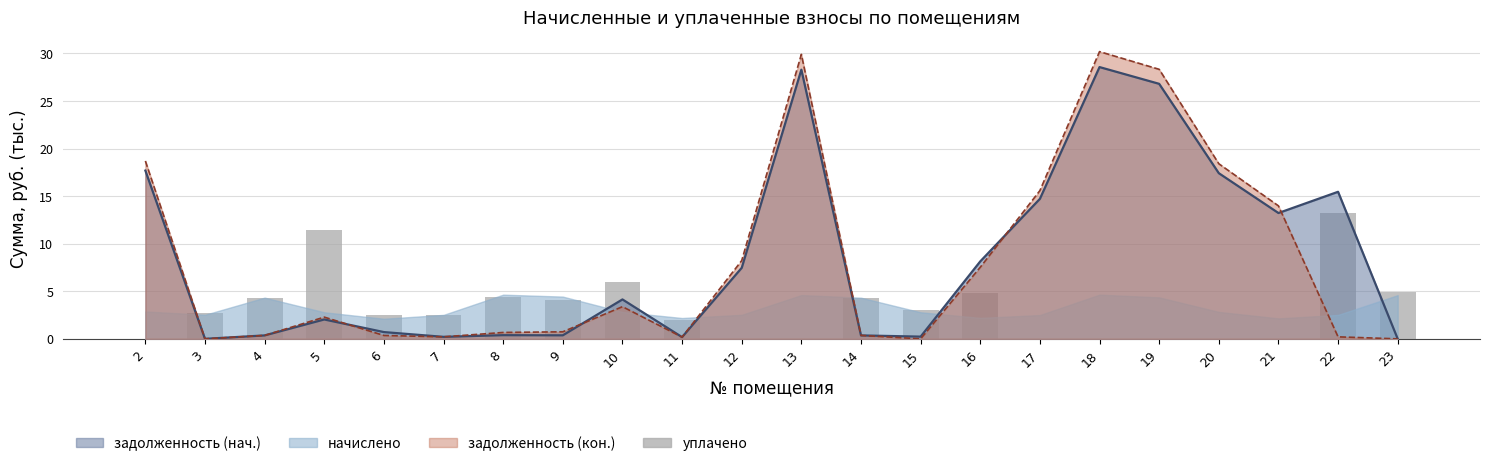

Reading right to left, list all the values displayed in this chart.

5.0	13.2	0.0	0.0	0.0	0.0	0.0	4.8	3.0	4.3	0.0	0.0	2.0	6.0	4.1	4.4	2.5	2.5	11.4	4.3	2.7	0.0